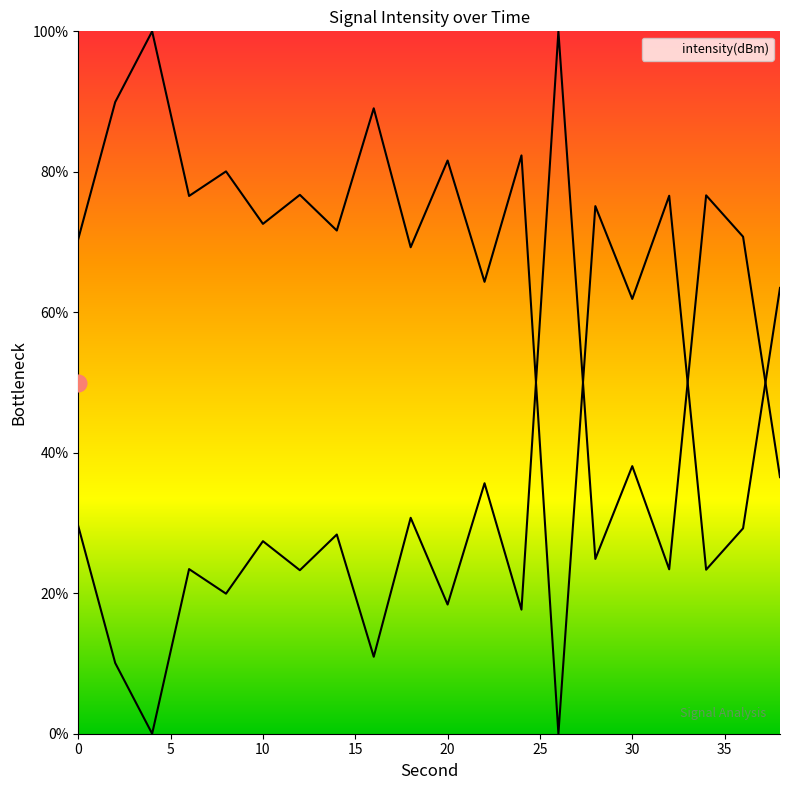

What is the maximum value shown in the chart?

100.0